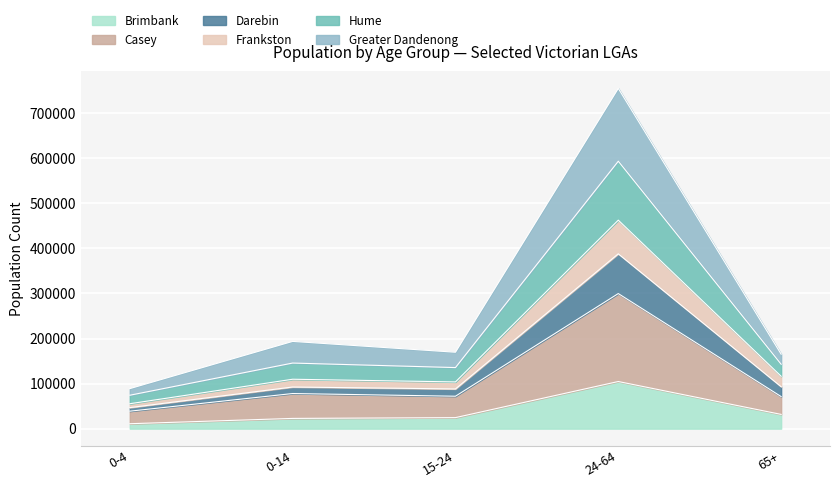

True or false: Frankston and Brimbank cross at least once.

False